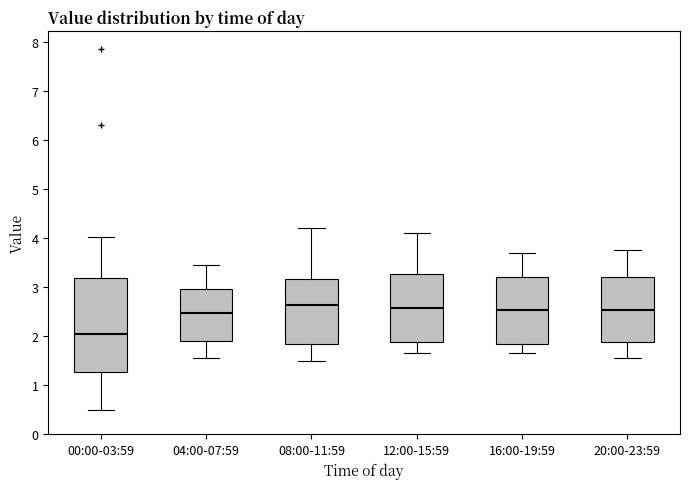

Reading left to right, transcribe this box plot: for each box, give where its median line is, the range the box spans, and where its two whiskers end, as read against the y-axis. The values are not printed on the chart, so give them approximately, as read against the axis.

00:00-03:59: median 2.0, box 1.3 to 3.2, whiskers 0.5 to 4.0
04:00-07:59: median 2.5, box 1.9 to 3.0, whiskers 1.6 to 3.5
08:00-11:59: median 2.6, box 1.9 to 3.2, whiskers 1.5 to 4.2
12:00-15:59: median 2.6, box 1.9 to 3.3, whiskers 1.7 to 4.1
16:00-19:59: median 2.5, box 1.9 to 3.2, whiskers 1.7 to 3.7
20:00-23:59: median 2.5, box 1.9 to 3.2, whiskers 1.6 to 3.8